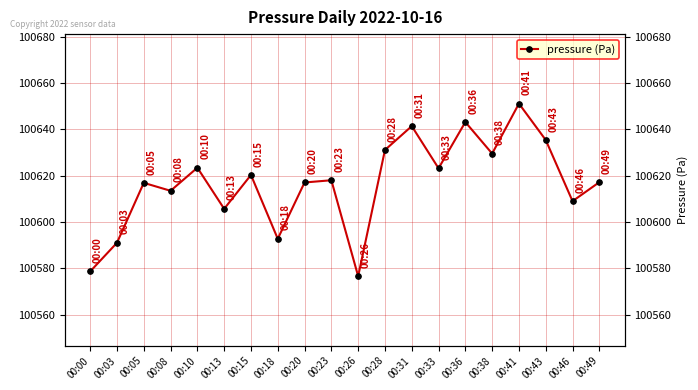

What is the difference between the second highest and minimum values?

66.6